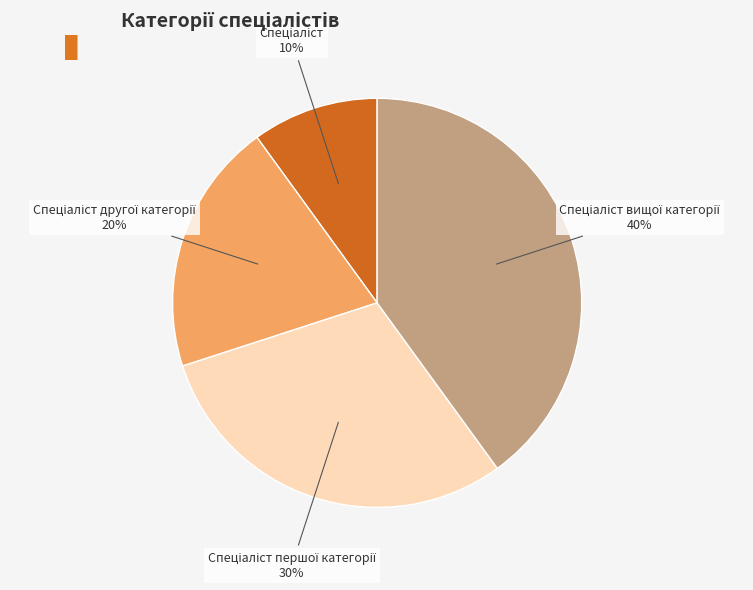

To the nearest percent, what is the average slice percentage?

25%